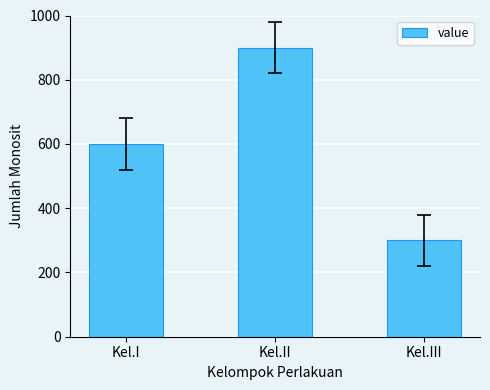

Reading right to left, what are all the values shown in this chart?

300	900	600